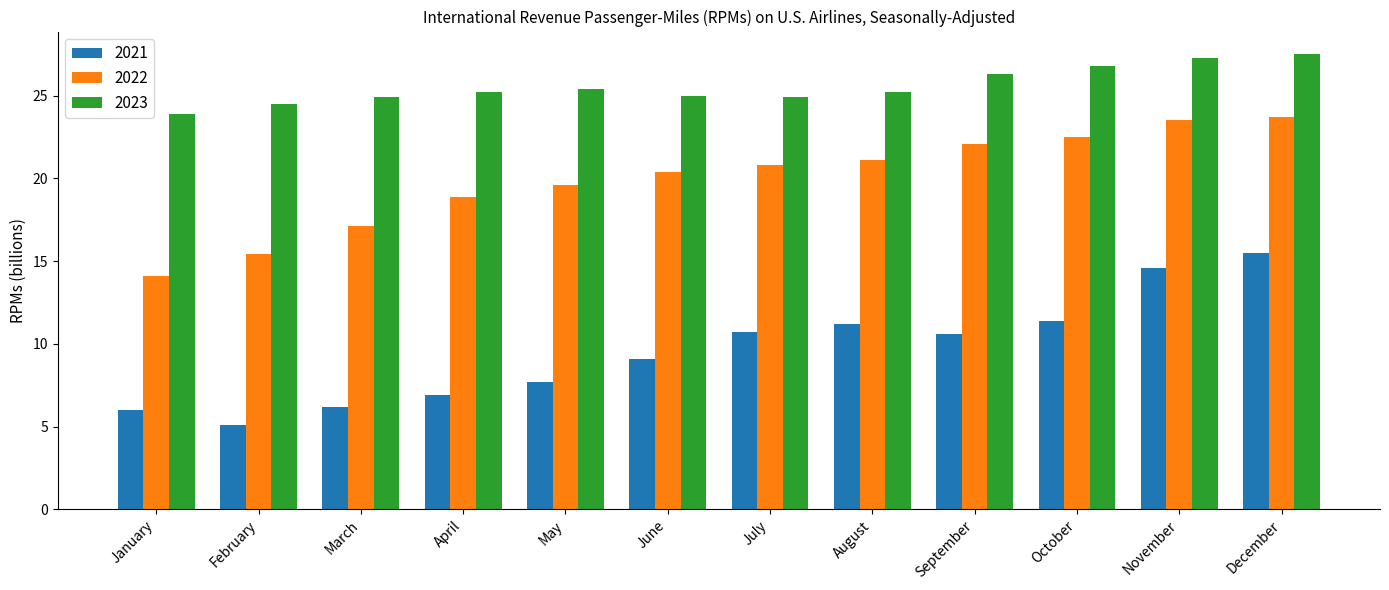

What is the minimum value for 2021?

5.1